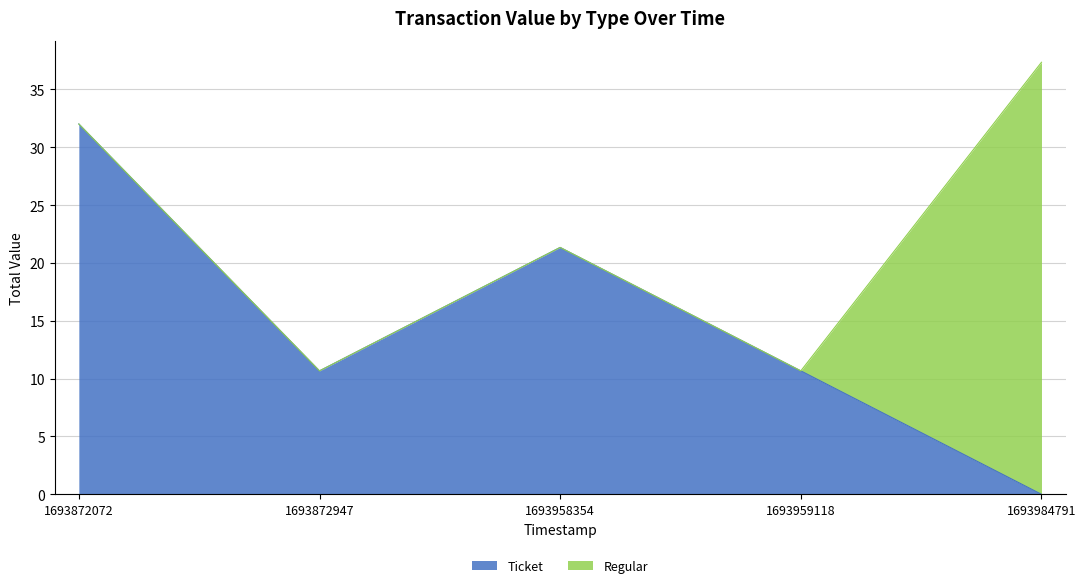

Does the chart have visible grid lines?

Yes